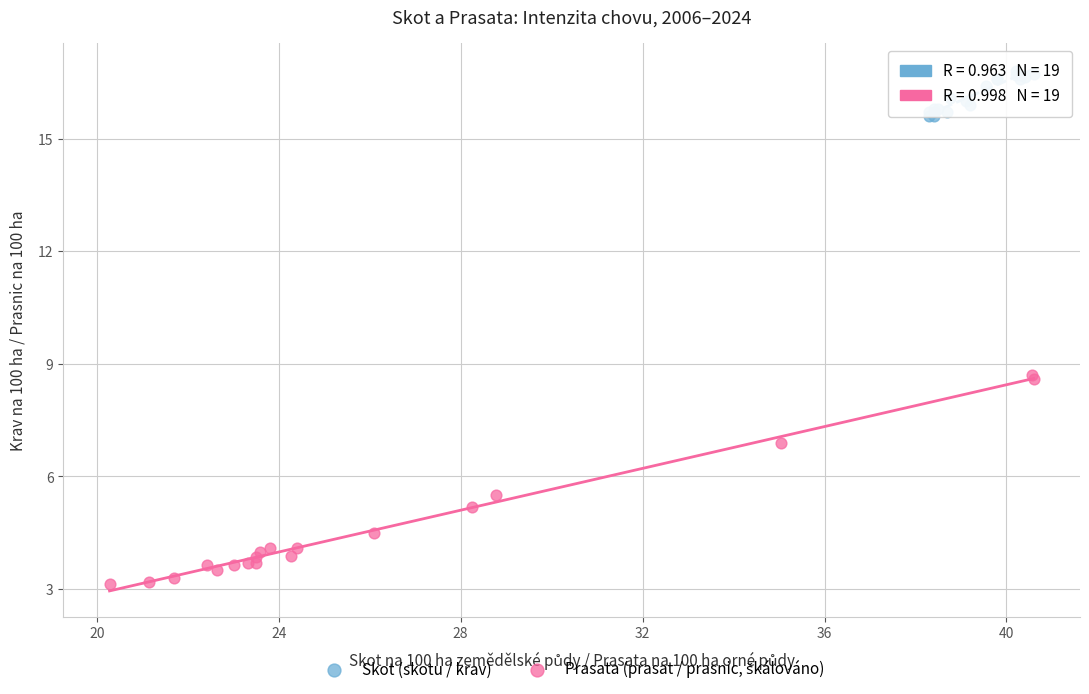

Which series reaches the maximum Y coordinate?

Skot (skotu / krav)